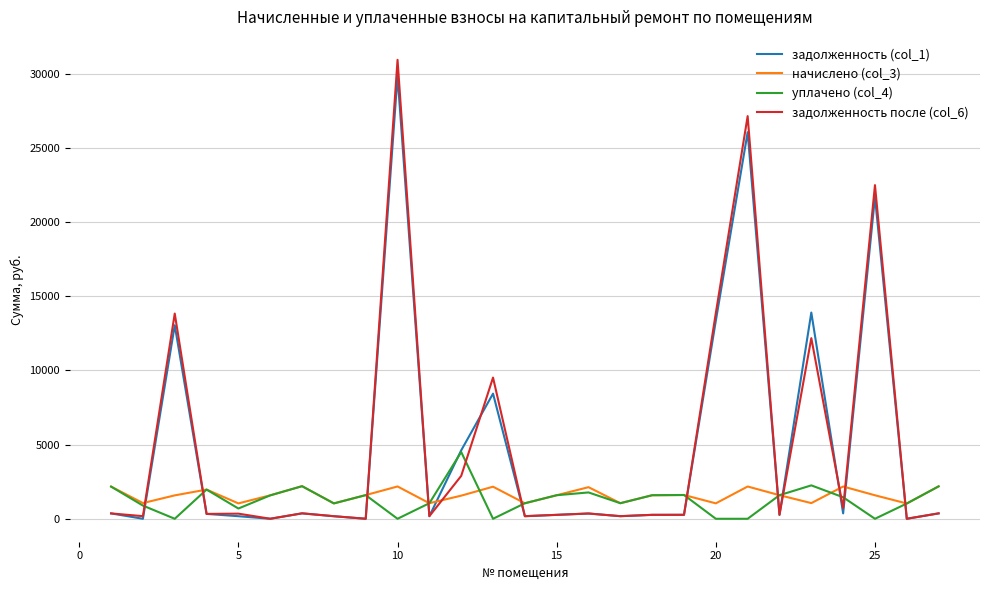

How many intersections are there between задолженность после (col_6) and уплачено (col_4)?

12